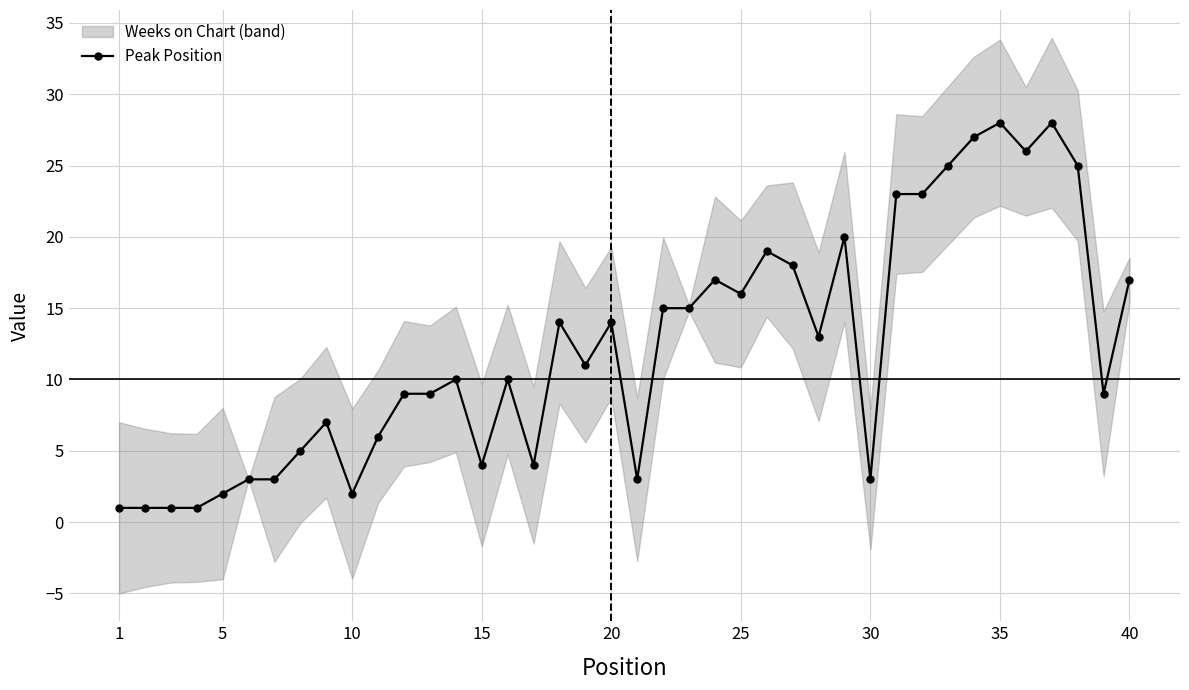

The value of Peak Position at 20 is 5. True or false?

False